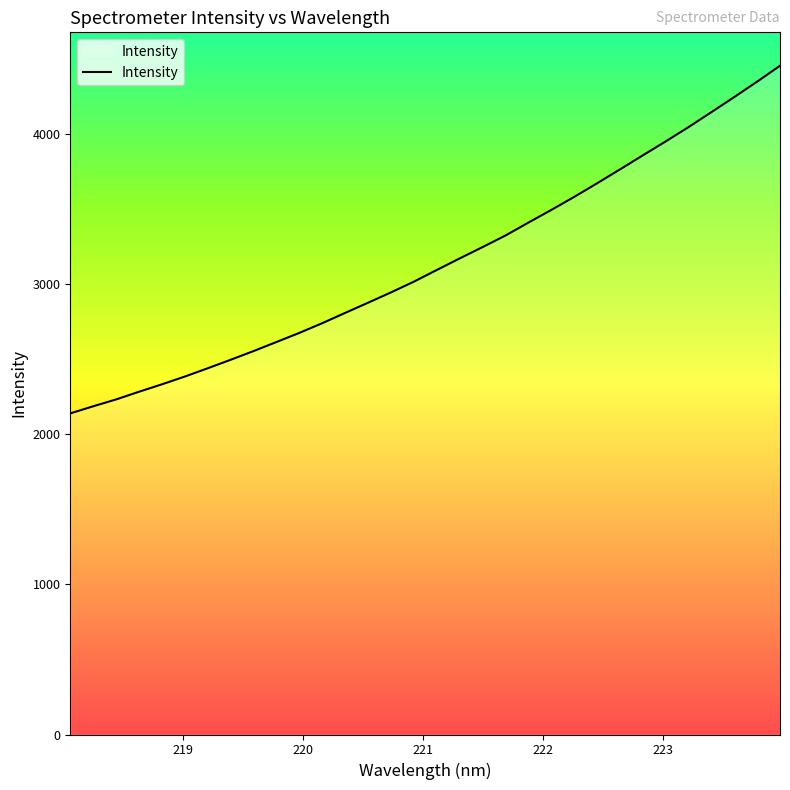

What is the minimum value shown in the chart?

2139.5